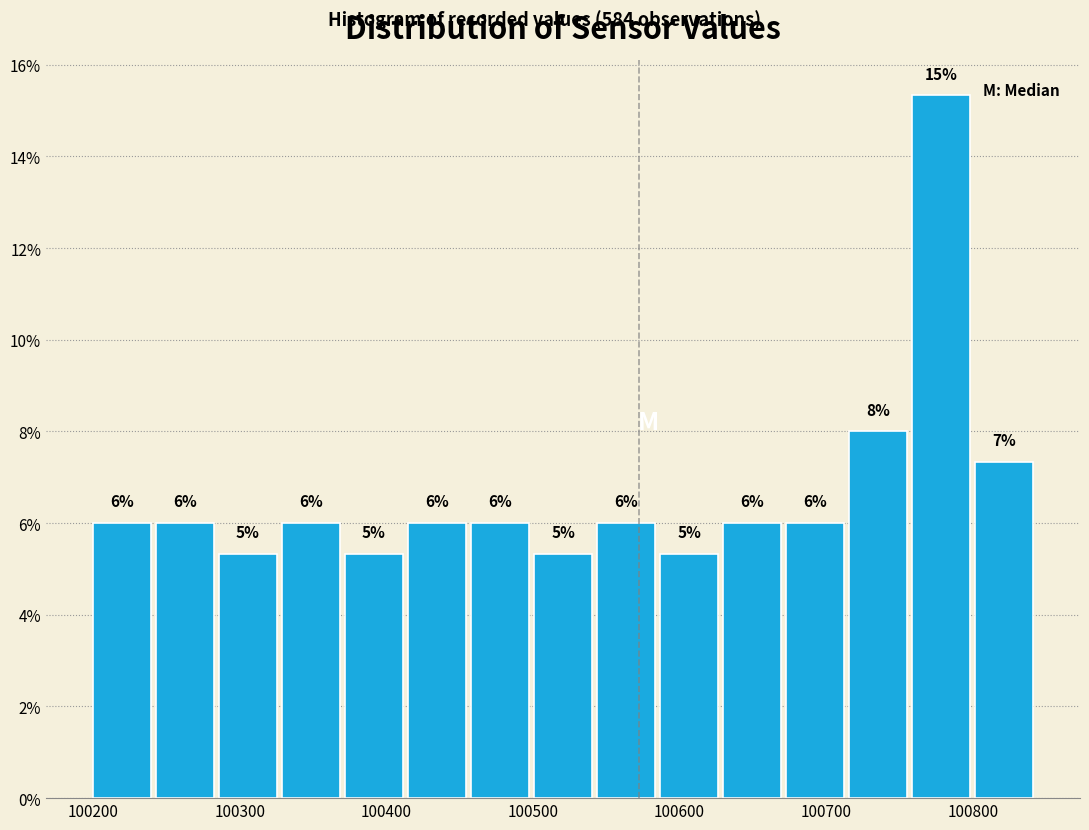

Which range on the x-axis has the tallest bar?

100760 to 100800